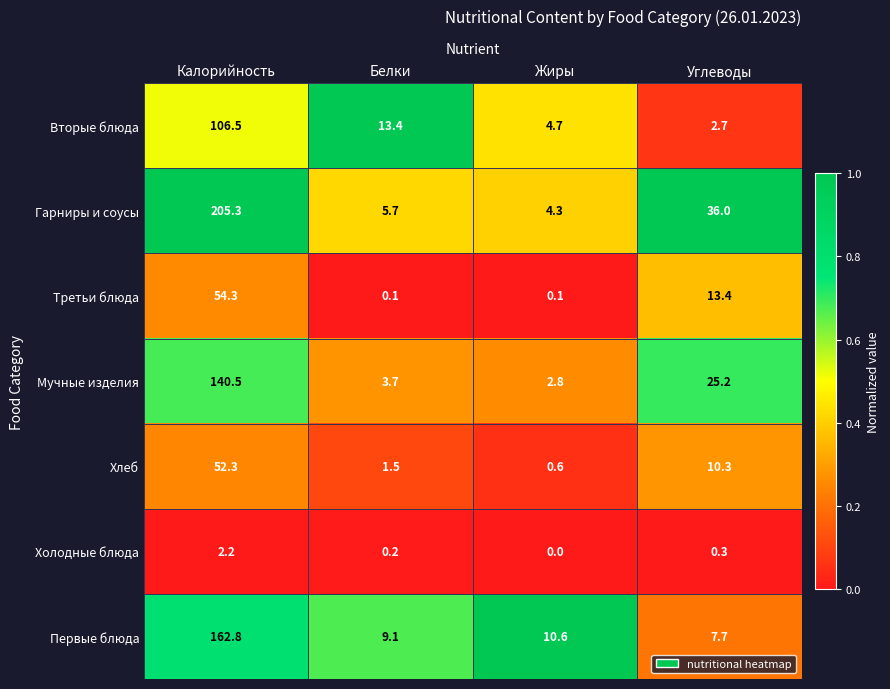

Where does the Гарниры и соусы series first go above 36?

Калорийность